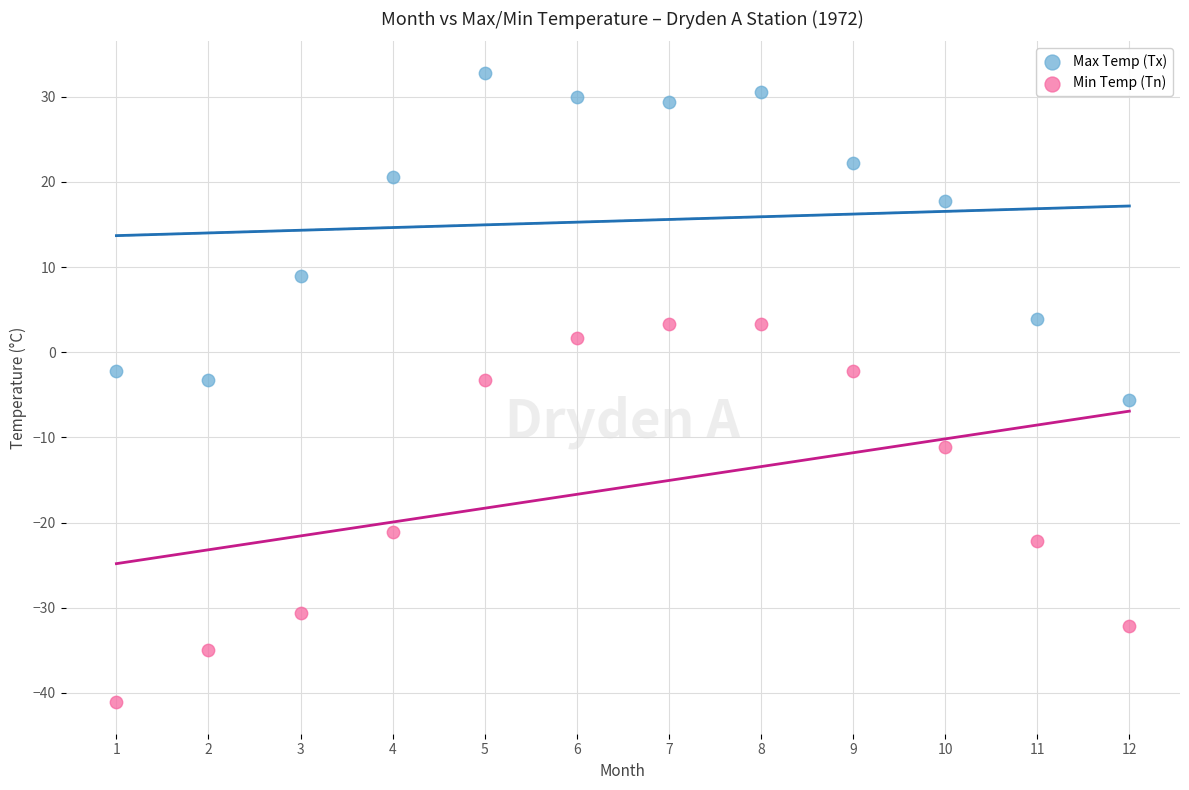

Which series reaches the minimum Y coordinate?

Min Temp (Tn)